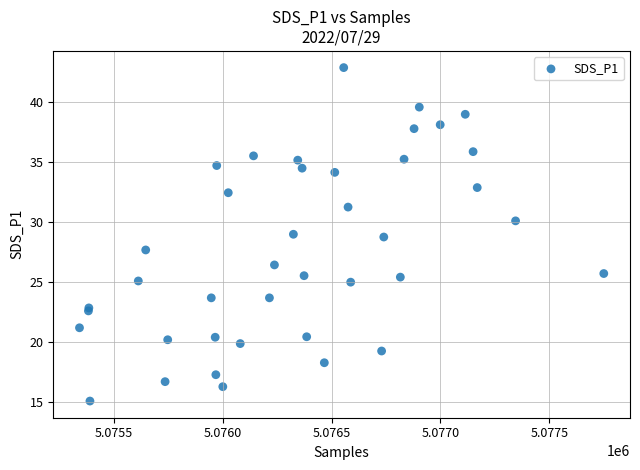

What Y value in the scatter plot is closest to 28?

27.7